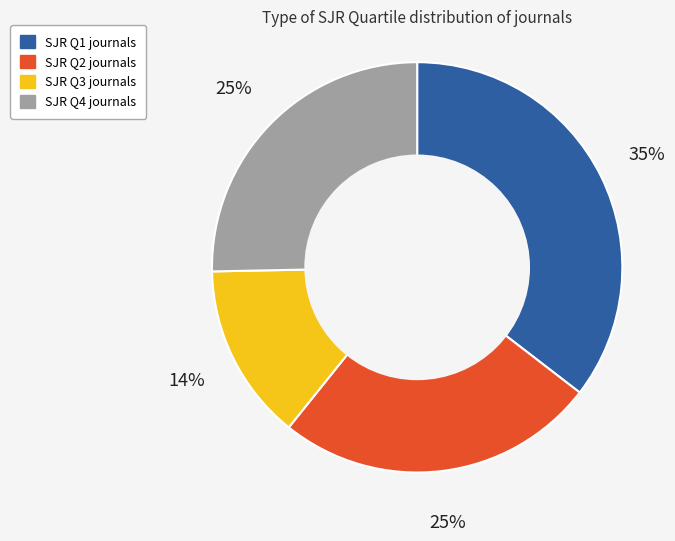

Is there any slice that represents more than half of the pie?

No